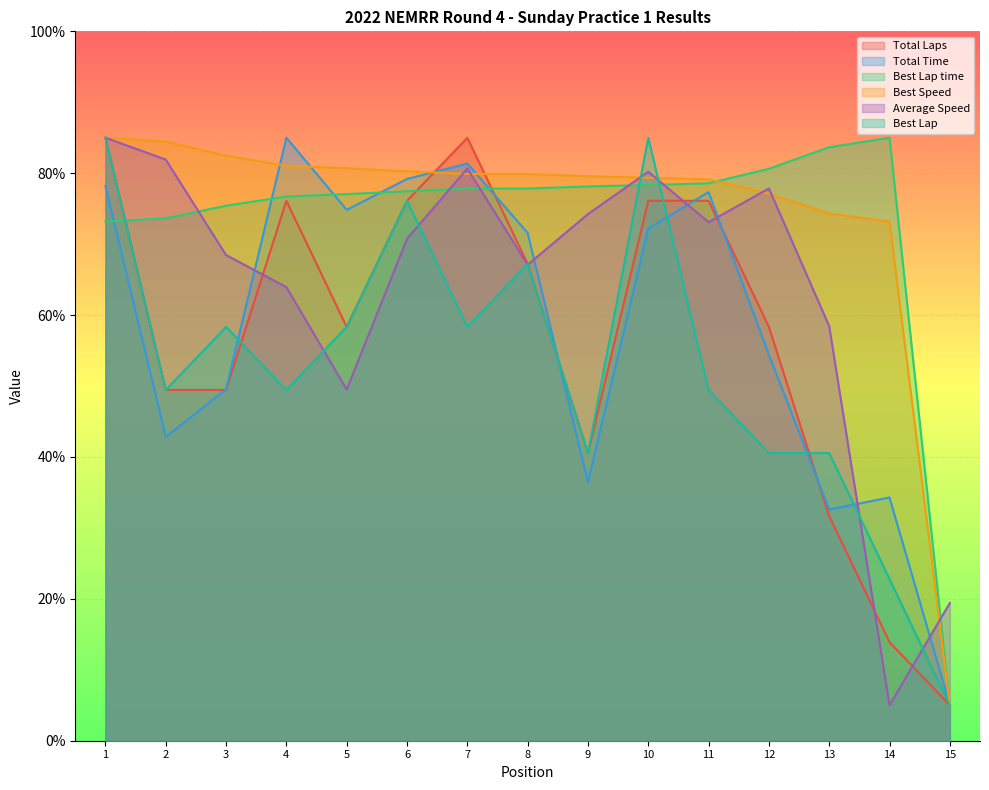

Reading left to right, list all the values displayed in this chart.

Total Laps: 85.0	49.4	49.4	76.1	58.3	76.1	85.0	67.2	40.6	76.1	76.1	58.3	31.7	13.9	5.0
Total Time: 78.2	42.8	49.5	85.0	74.8	79.2	81.4	71.6	36.5	72.2	77.3	54.4	32.6	34.3	5.0
Best Lap time: 73.2	73.6	75.4	76.7	77.1	77.5	77.8	77.8	78.1	78.3	78.6	80.6	83.7	85.0	5.0
Best Speed: 85.0	84.5	82.5	81.1	80.7	80.3	79.9	79.9	79.6	79.4	79.1	77.1	74.3	73.2	5.0
Average Speed: 85.0	81.9	68.5	63.9	49.5	70.8	80.7	67.1	74.2	80.2	73.1	77.9	58.4	5.0	19.4
Best Lap: 85.0	49.4	58.3	49.4	58.3	76.1	58.3	67.2	40.6	85.0	49.4	40.6	40.6	22.8	5.0